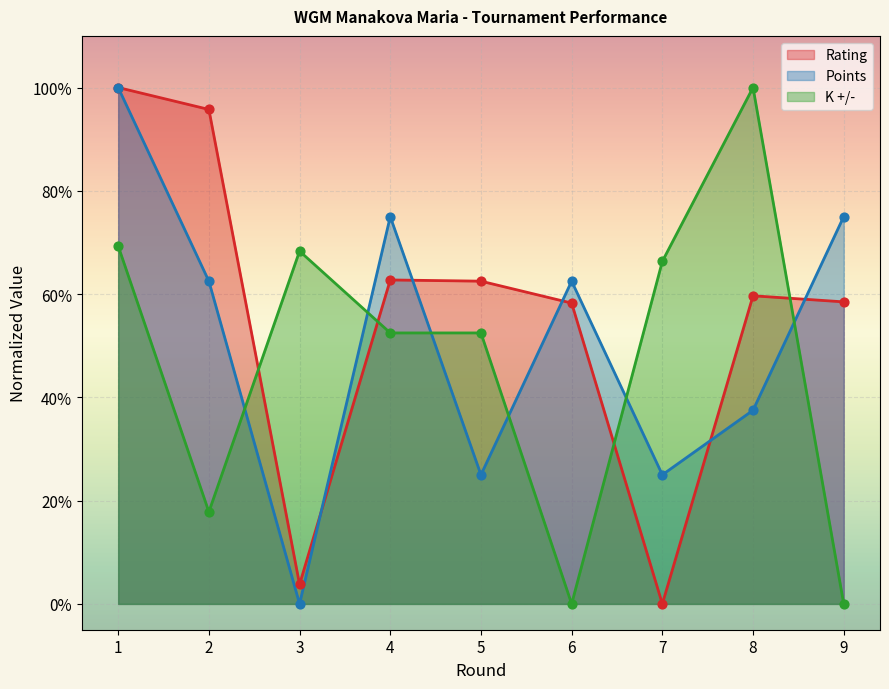

Which series reaches the minimum Y coordinate?

Rating